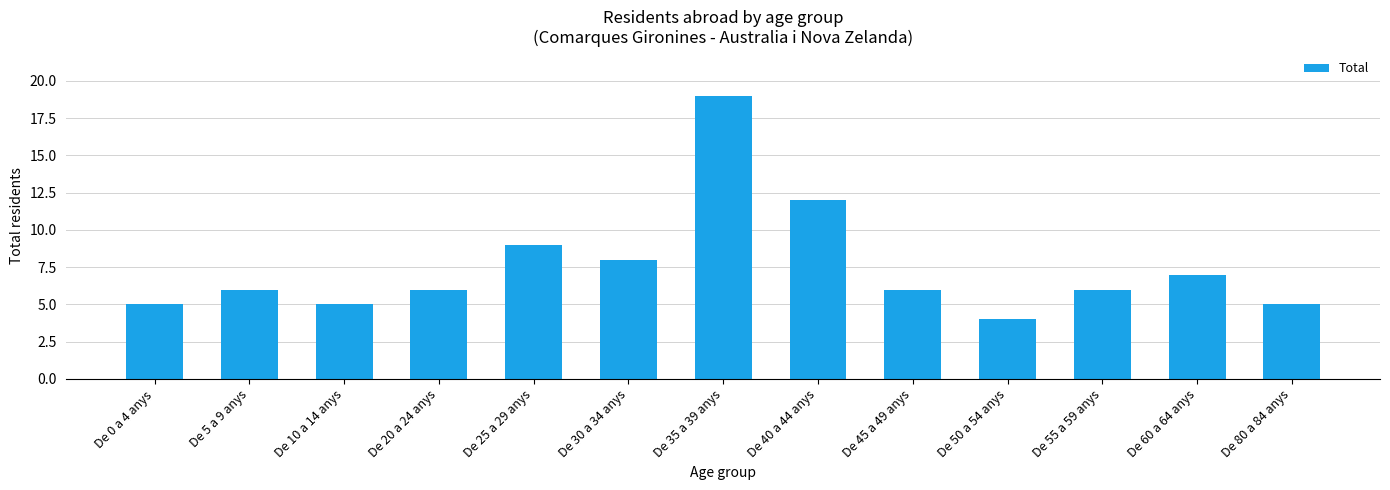

Where is the data nearest to the value 11?

De 40 a 44 anys